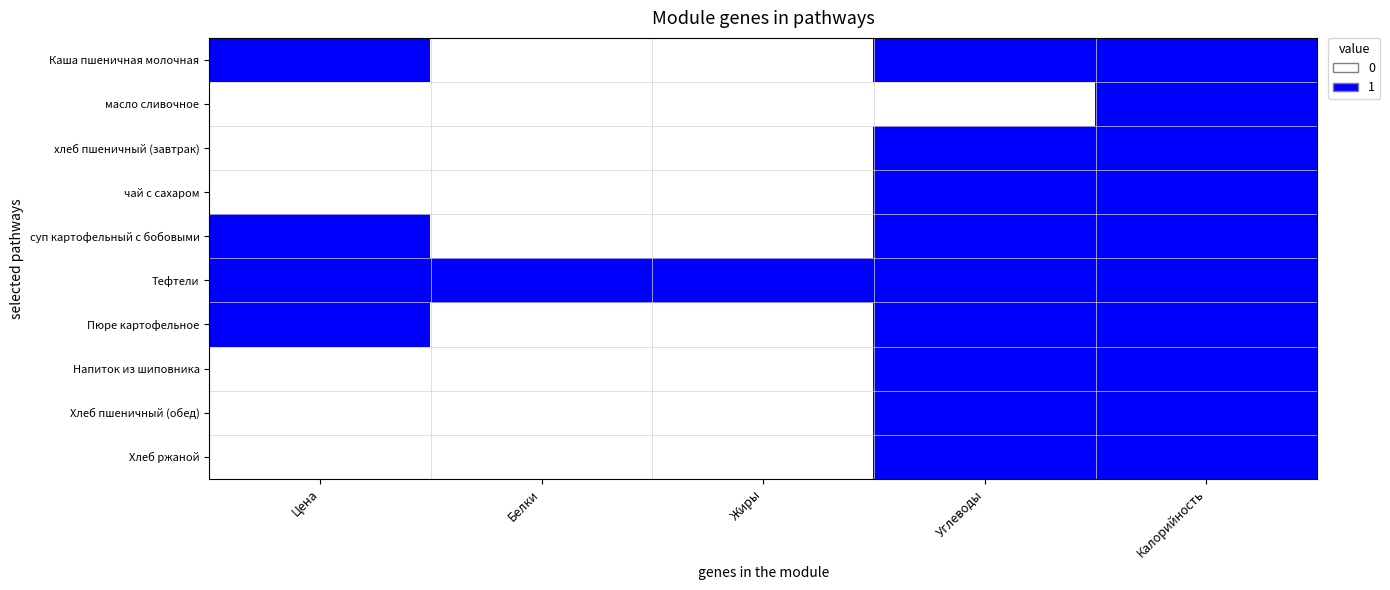

List the series in order of their peak value, highest first.

Каша пшеничная молочная, масло сливочное, хлеб пшеничный (завтрак), чай с сахаром, суп картофельный с бобовыми, Тефтели, Пюре картофельное, Напиток из шиповника, Хлеб пшеничный (обед), Хлеб ржаной